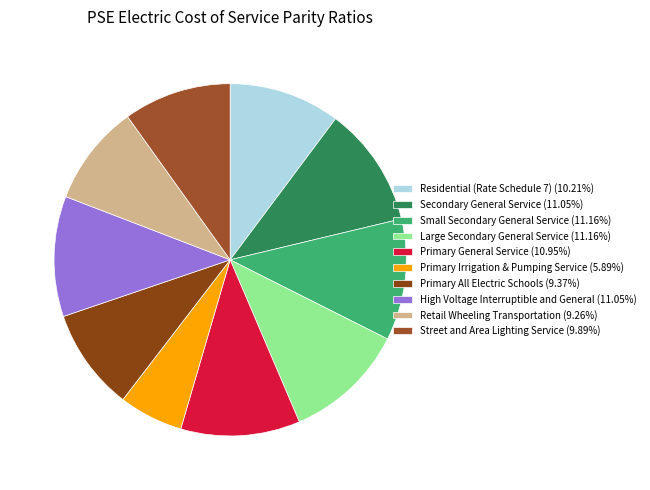

To the nearest percent, what portion does Large Secondary General Service represent?

11%